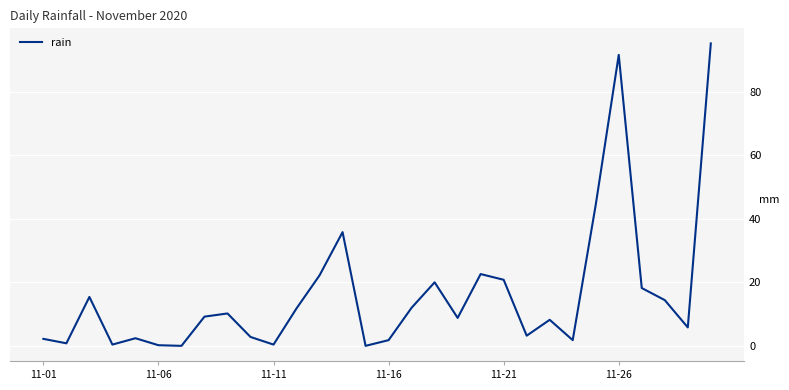

What is the difference between the maximum and minimum values?

95.2